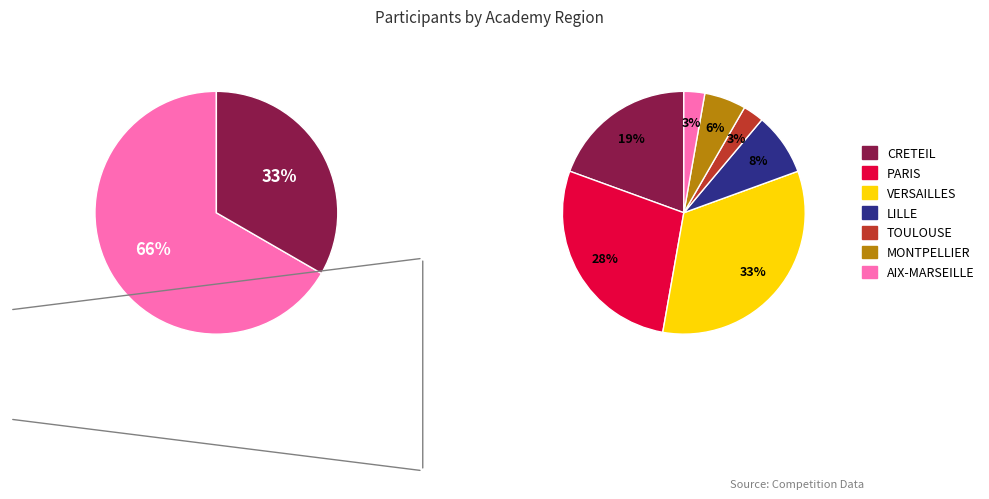

Is it true that VERSAILLES is 33% of the pie?

True